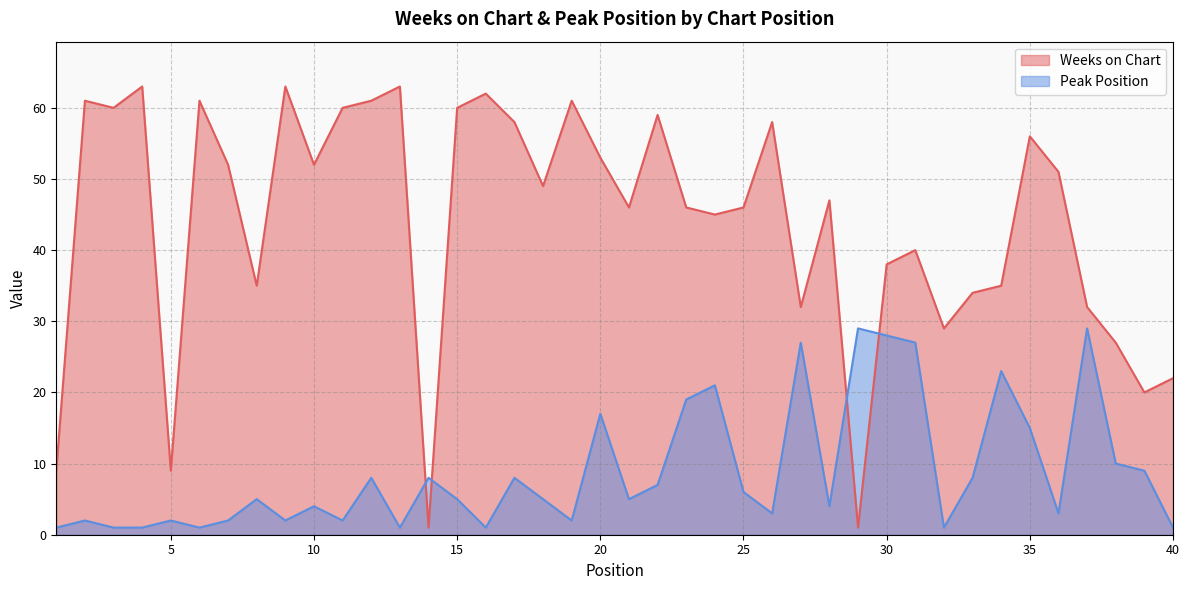

Does the chart display data point markers on the line(s)?

No